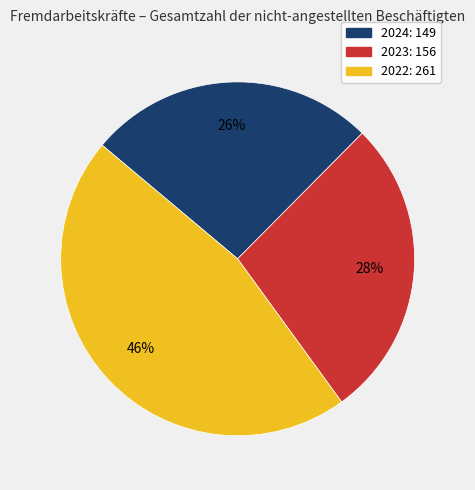

Is 2022 the majority of the pie?

No